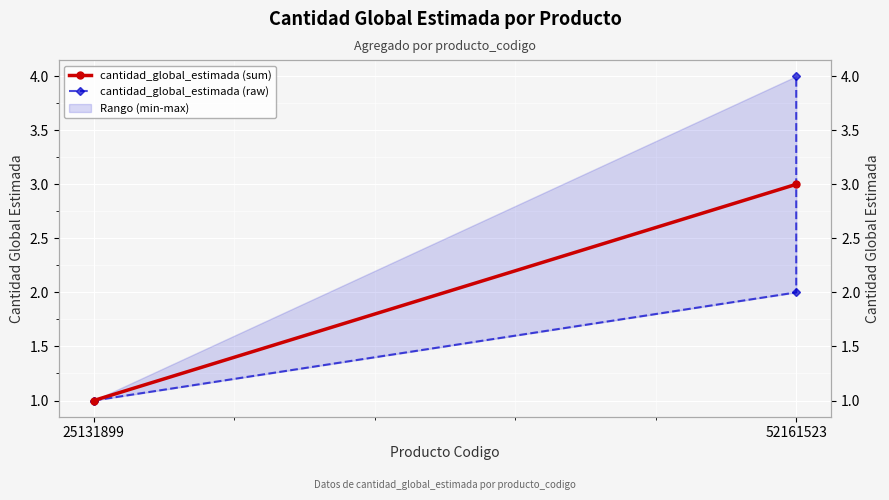

What is the sum of all values?

8